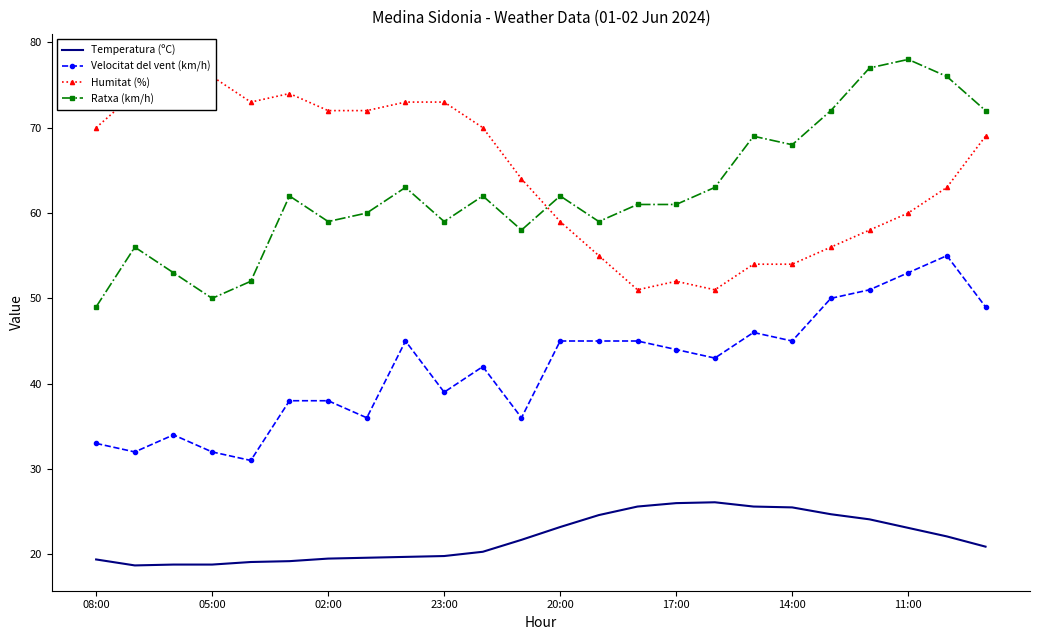

At which category is the sum across all series the highest?

22